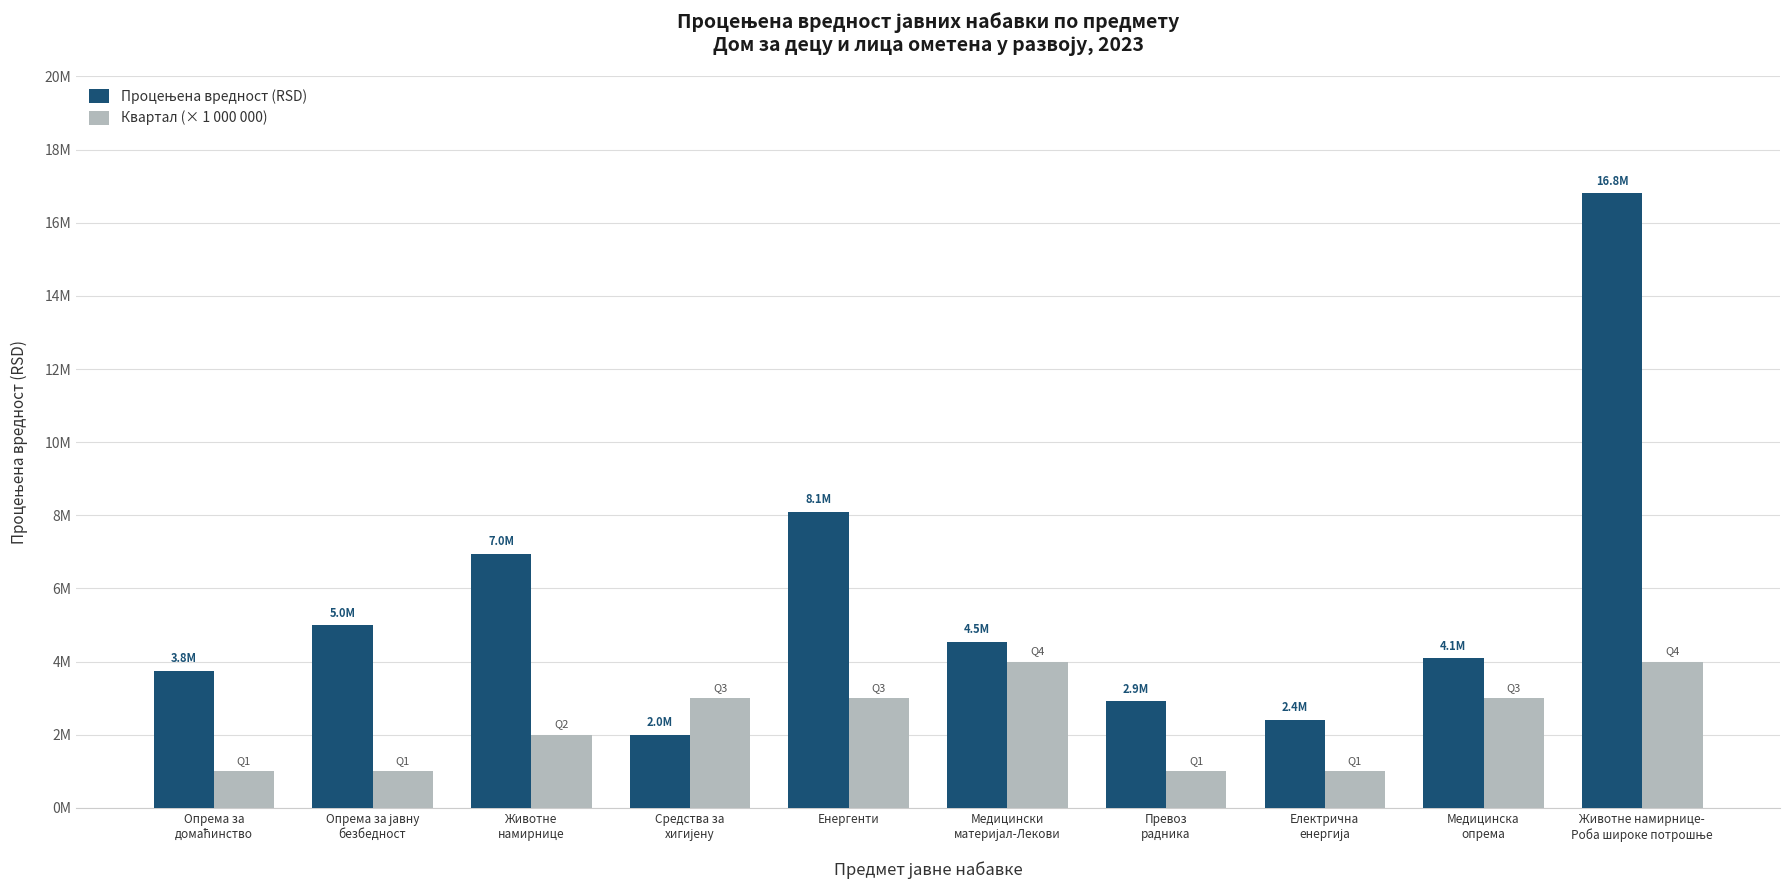

Which label corresponds to the smallest value in the chart?

Опрема за
домаћинство